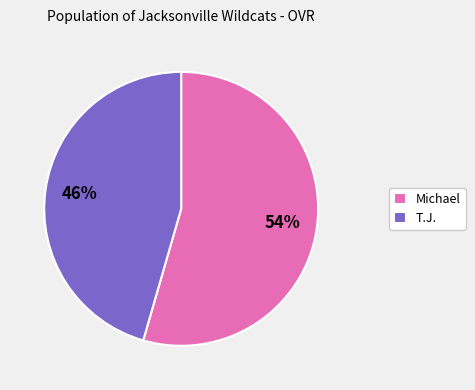

Which has a higher value, Michael or T.J.?

Michael